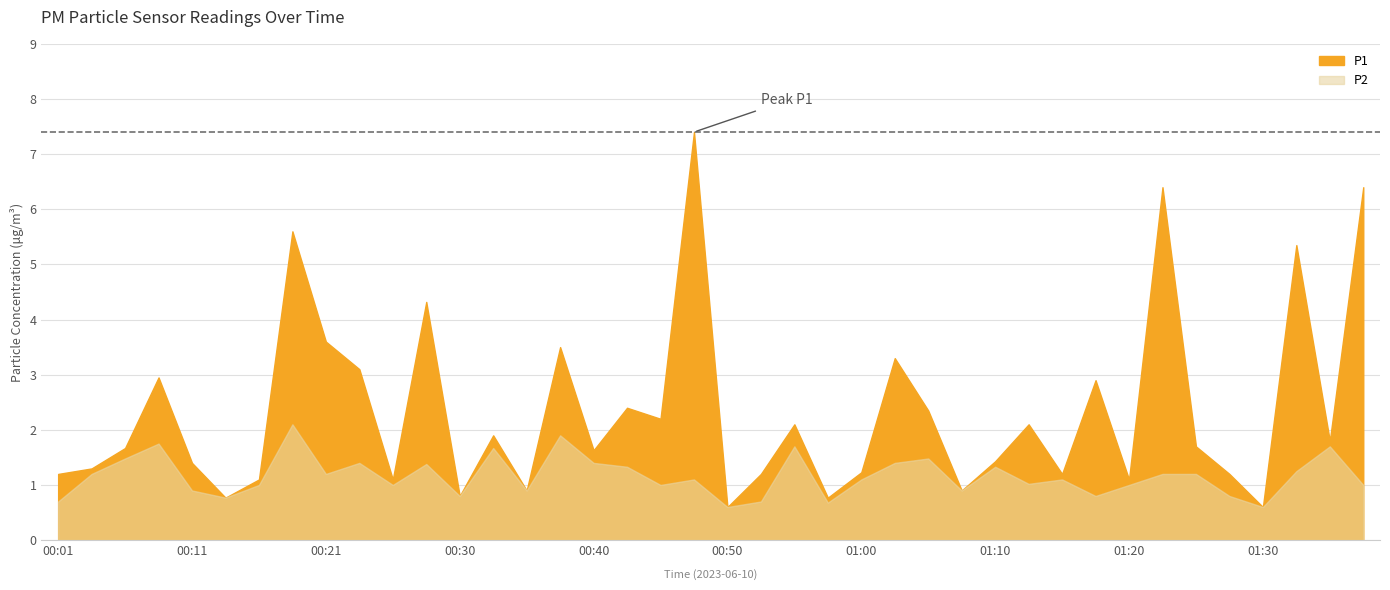

At which category does the chart reach its peak across all series?

00:48